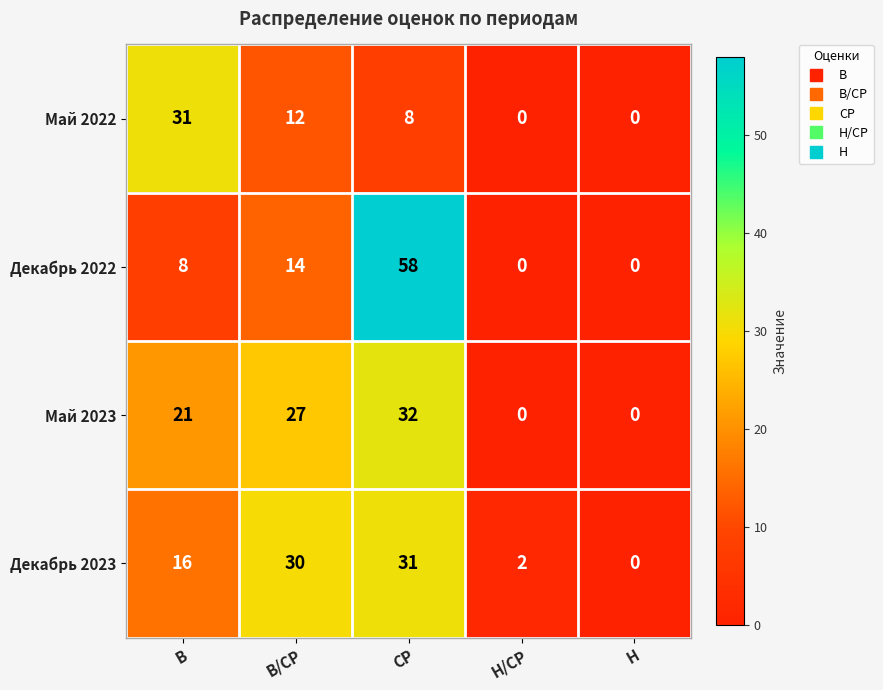

Reading left to right, what are all the values shown in this chart?

Май 2022: 31	12	8	0	0
Декабрь 2022: 8	14	58	0	0
Май 2023: 21	27	32	0	0
Декабрь 2023: 16	30	31	2	0